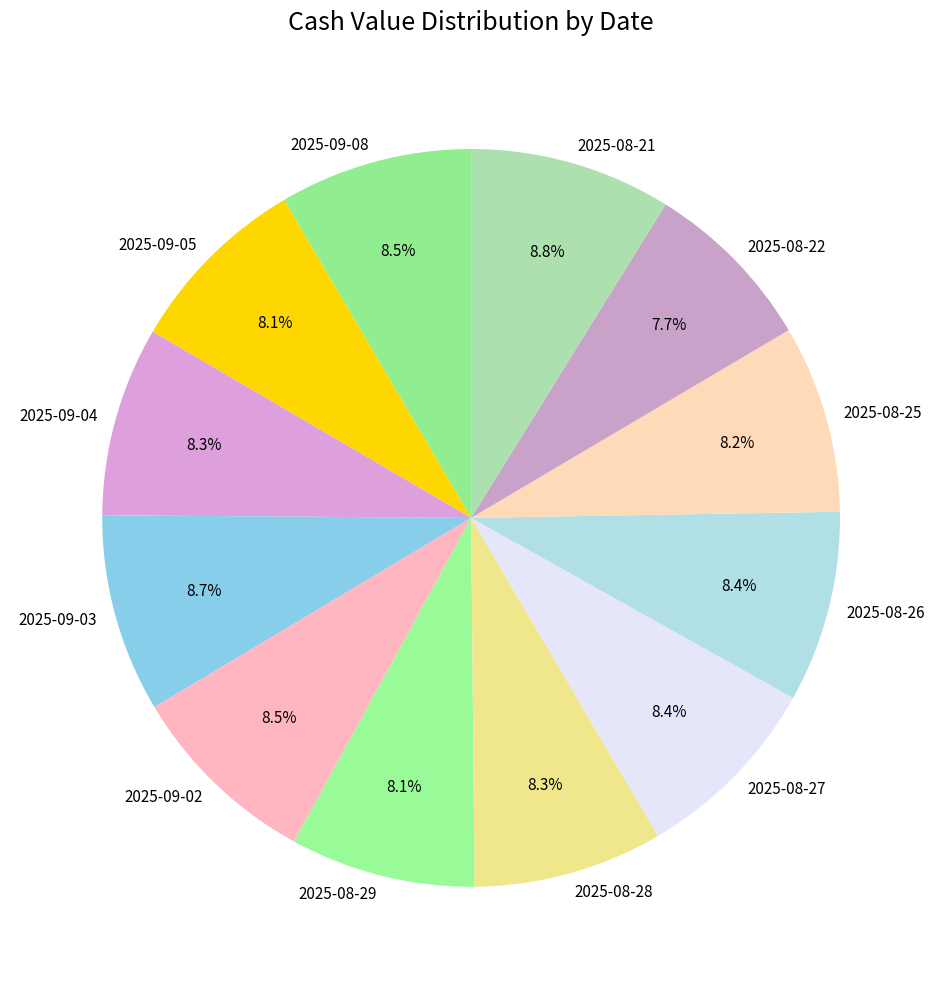

Is it true that 2025-08-21 is 9% of the pie?

True